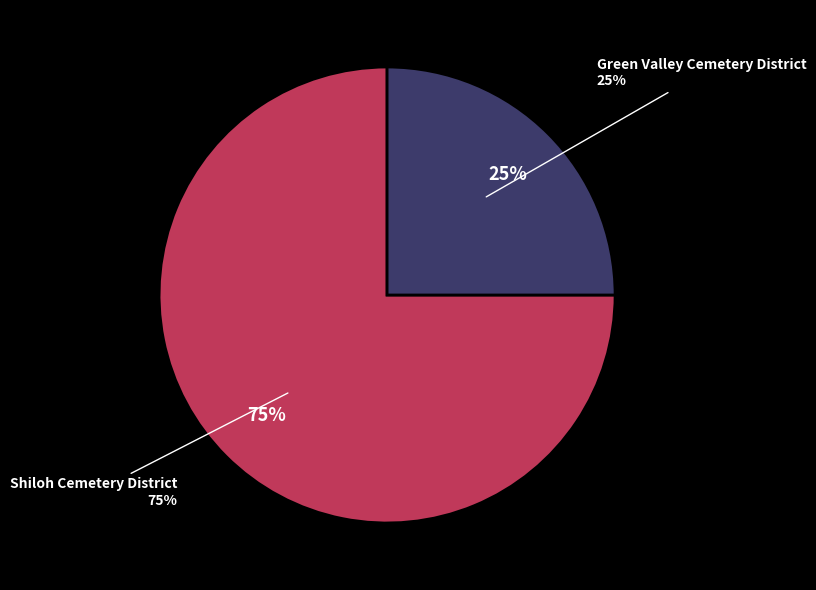

What percentage do Shiloh Cemetery District and Green Valley Cemetery District together represent?

100.0%